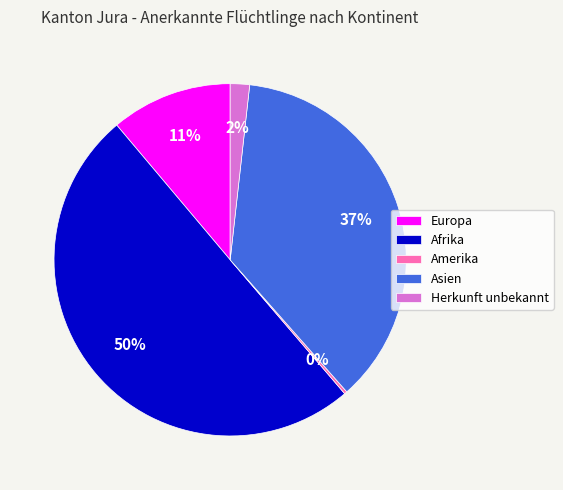

Approximately how many times larger is the value at Afrika compared to Asien?

1.4